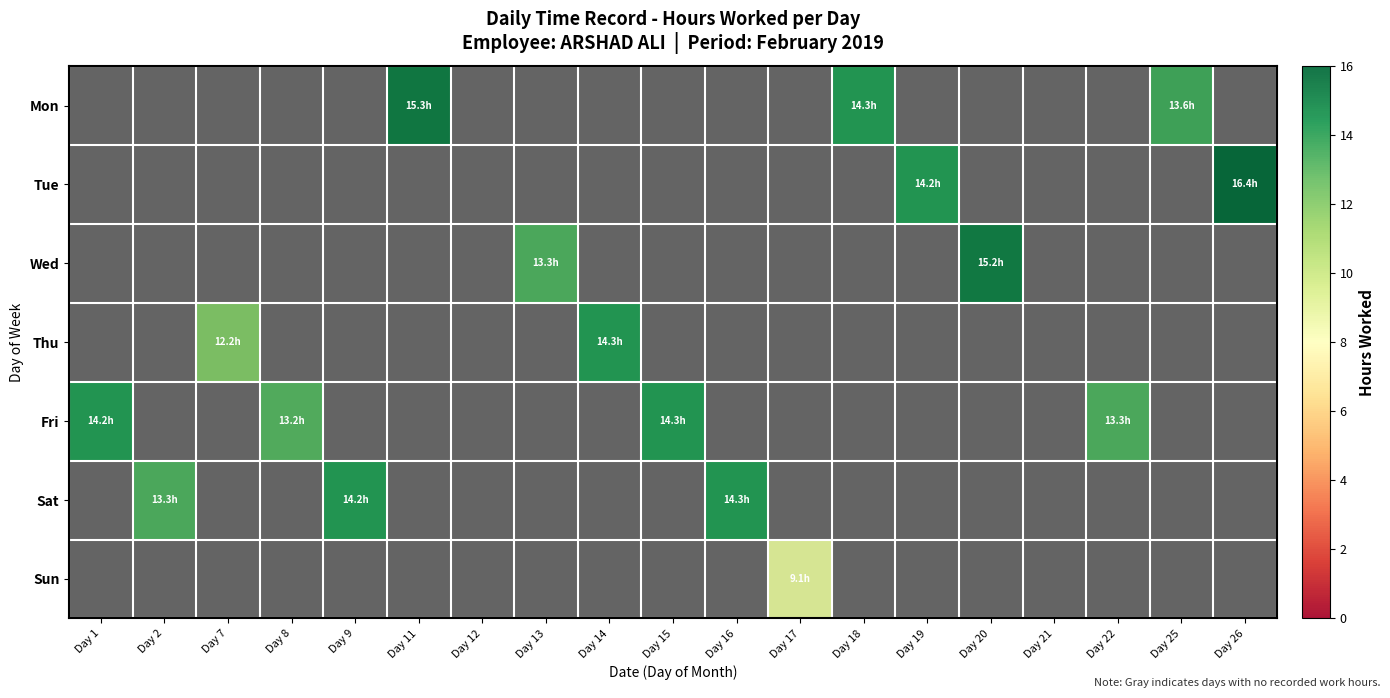

At which label is Fri closest to 13?

Day 8